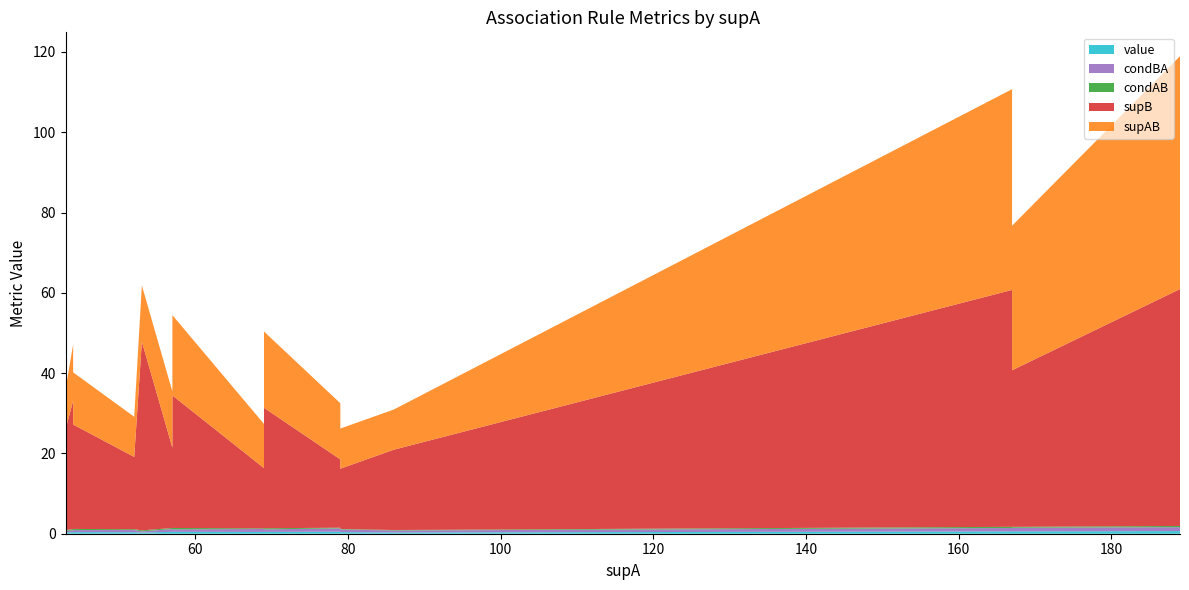

Reading right to left, what are all the values shown in this chart?

value: 19=0.3	18=0.3	17=0.3	16=0.3	15=0.3	14=0.4	13=0.4	12=0.4	11=0.4	10=0.4	9=0.4	8=0.5	7=0.5	6=0.5	5=0.5	4=0.5	3=0.6	2=0.6	1=0.6	0=0.6
condBA: 19=0.3	18=0.5	17=0.4	16=0.4	15=0.4	14=0.6	13=0.5	12=0.4	11=0.7	10=0.5	9=0.7	8=0.6	7=0.7	6=0.6	5=0.8	4=0.8	3=0.9	2=0.8	1=1.0	0=1.0
condAB: 19=0.3	18=0.1	17=0.2	16=0.2	15=0.3	14=0.2	13=0.3	12=0.3	11=0.1	10=0.3	9=0.2	8=0.3	7=0.2	6=0.4	5=0.2	4=0.3	3=0.2	2=0.3	1=0.2	0=0.3
supB: 19=47.0	18=20.0	17=26.0	16=25.0	15=32.0	14=18.0	13=25.0	12=32.0	11=15.0	10=26.0	9=15.0	8=30.0	7=20.0	6=33.0	5=17.0	4=30.0	3=39.0	2=59.0	1=39.0	0=59.0
supAB: 19=14.0	18=10.0	17=10.0	16=10.0	15=12.0	14=10.0	13=12.0	12=14.0	11=10.0	10=13.0	9=11.0	8=19.0	7=14.0	6=20.0	5=14.0	4=23.0	3=36.0	2=50.0	1=39.0	0=58.0